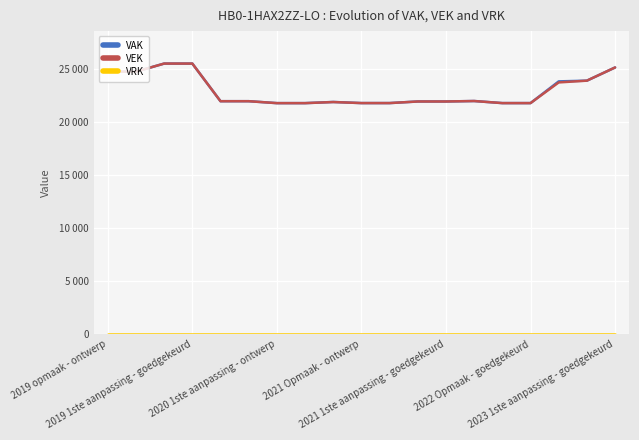

In VAK, how many points are higher than both neighbors (excluding endpoints)?

2